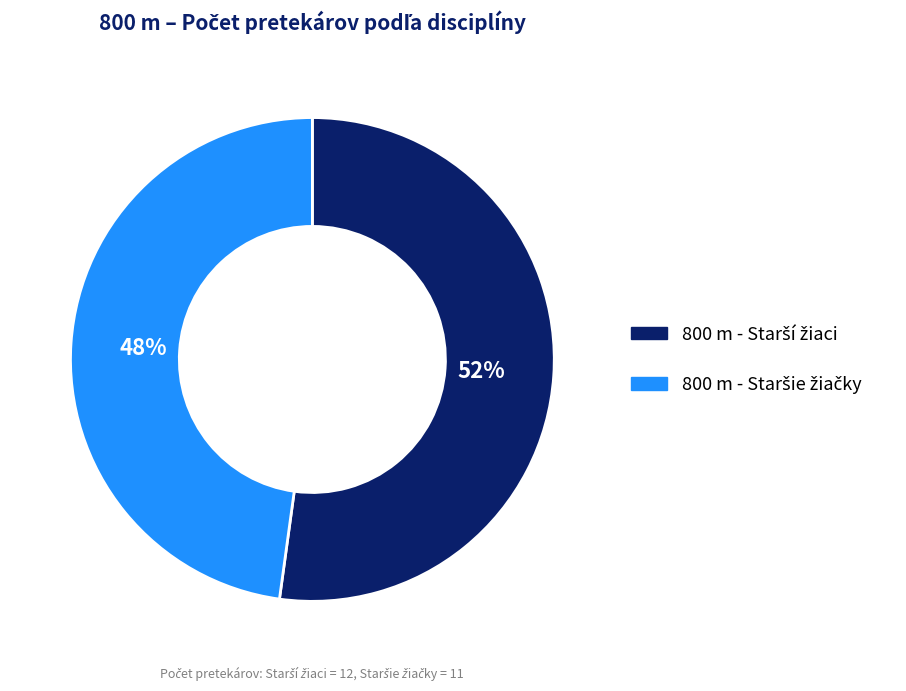

To the nearest percent, what is the average slice percentage?

50%